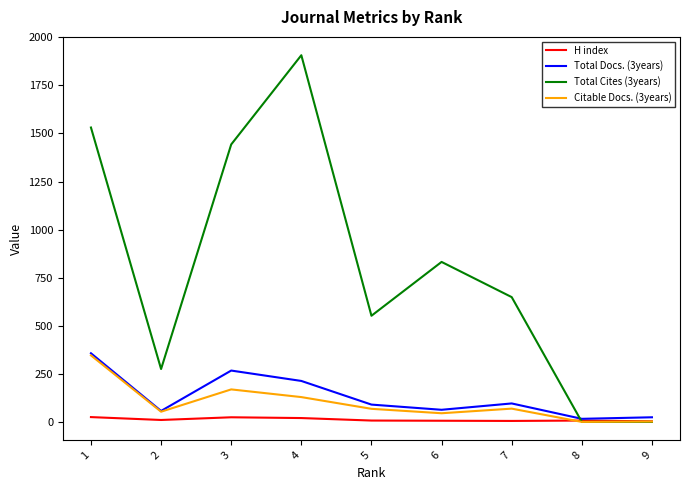

Which series has the largest total across all categories?

Total Cites (3years)